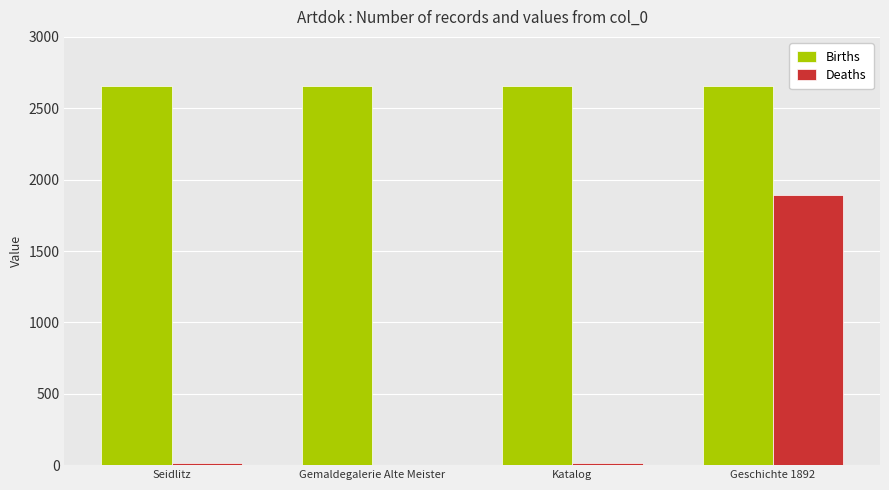

What are all the series names shown in the legend?

Births, Deaths